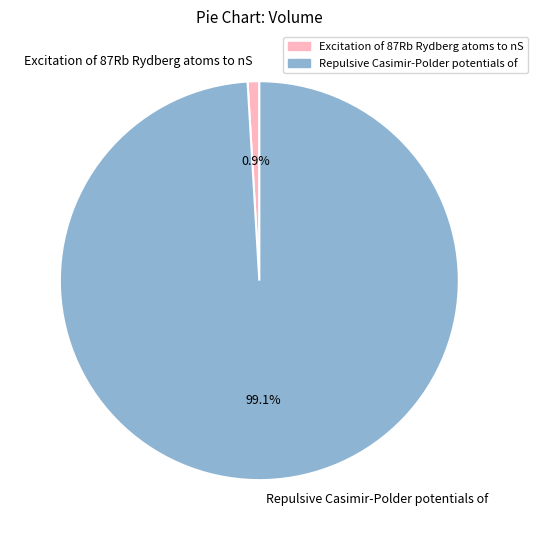

What percentage is the Repulsive Casimir-Polder potentials of slice, to the nearest percent?

99%